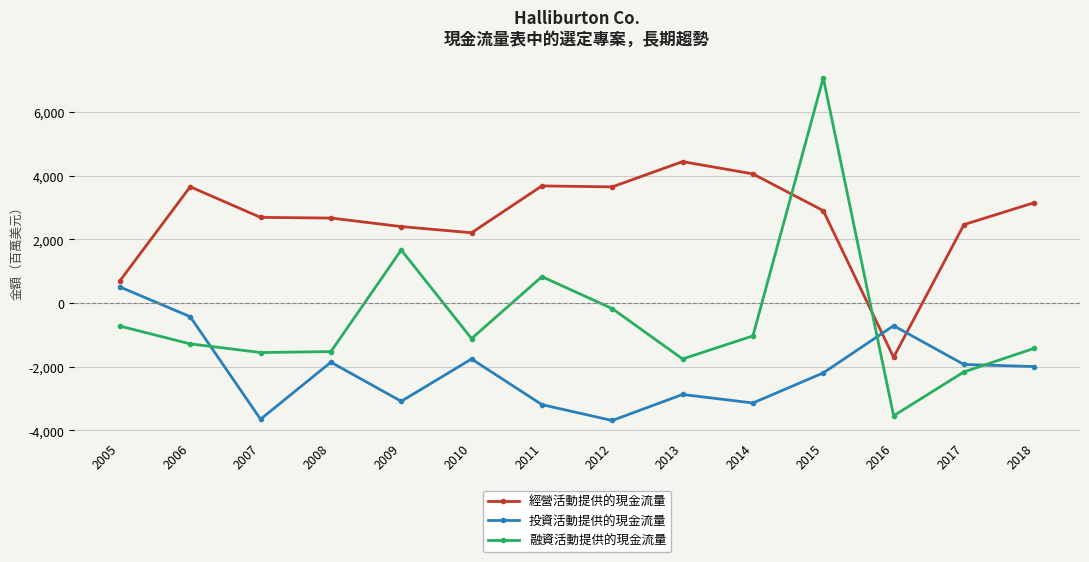

List the series in order of their overall mean, highest first.

經營活動提供的現金流量, 融資活動提供的現金流量, 投資活動提供的現金流量